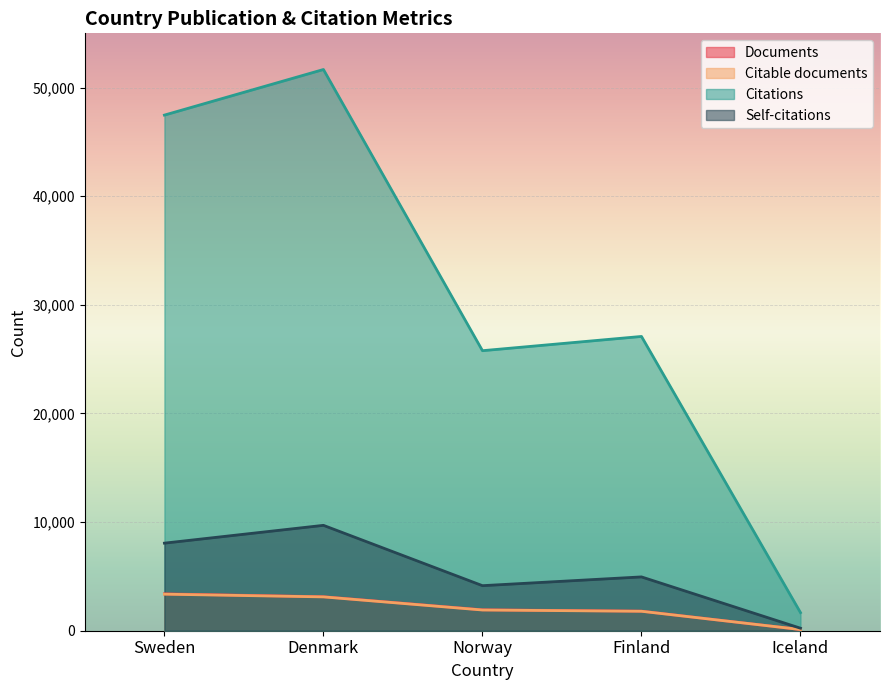

Which series has the largest range (max minus min)?

Citations